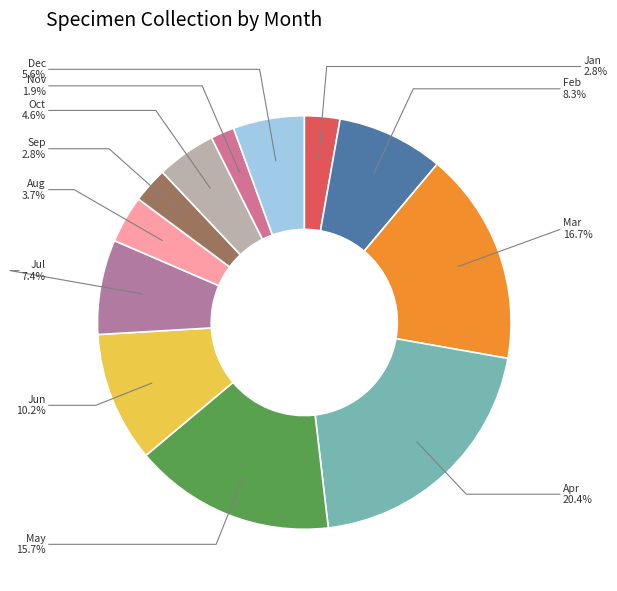

Between Feb and Aug, which is larger?

Feb